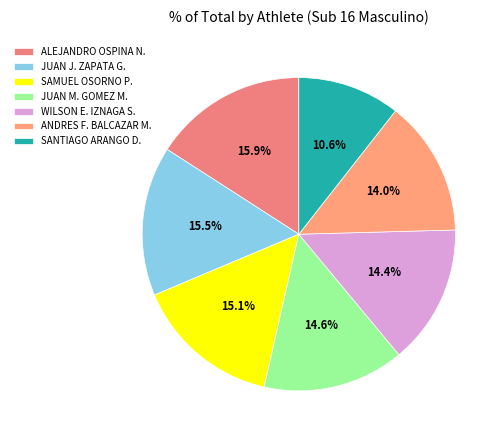

Is there a majority slice in this chart?

No